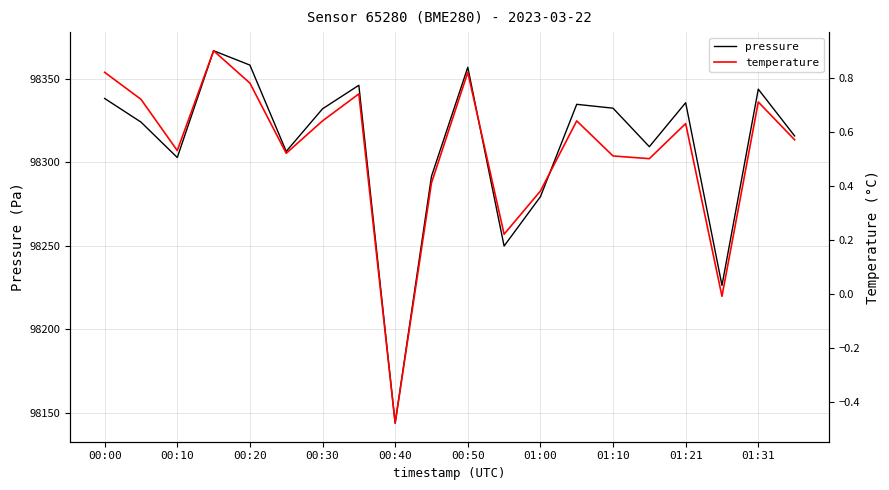

Is it true that pressure equals 98332.3 at 01:10?

True